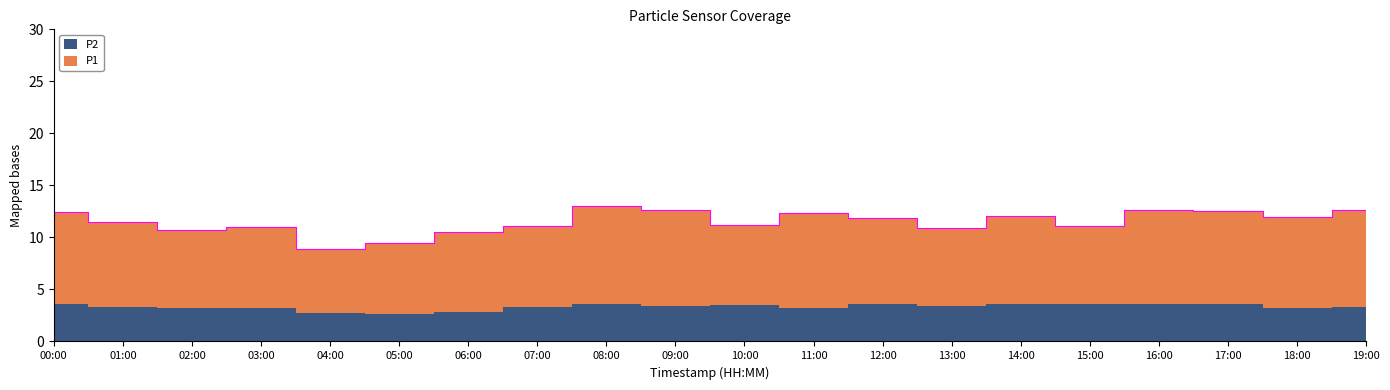

At which category is the sum across all series the highest?

08:00